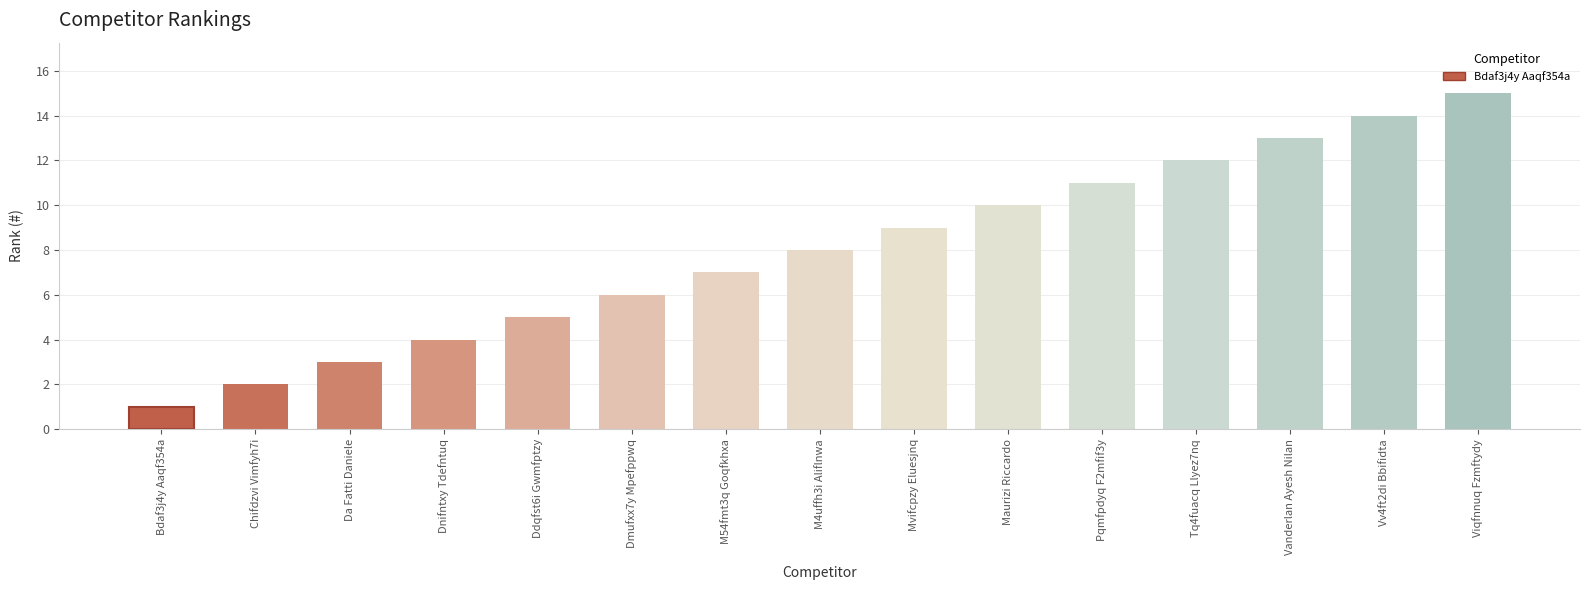

Reading left to right, list all the values displayed in this chart.

Bdaf3j4y Aaqf354a=1	Chifdzvi Vimfyh7i=2	Da Fatti Daniele=3	Dnifntxy Tdefntuq=4	Ddqfst6i Gwmfptzy=5	Dmufxx7y Mpefppwq=6	M54fmt3q Goqfkhxa=7	M4uffh3i Aliflnwa=8	Mvifcpzy Eluesjnq=9	Maurizi Riccardo=10	Pqmfpdyq F2mfif3y=11	Tq4fuacq Llyez7nq=12	Vanderlan Ayesh Nilan=13	Vv4ft2di Bbifidta=14	Viqfnnuq Fzmftydy=15